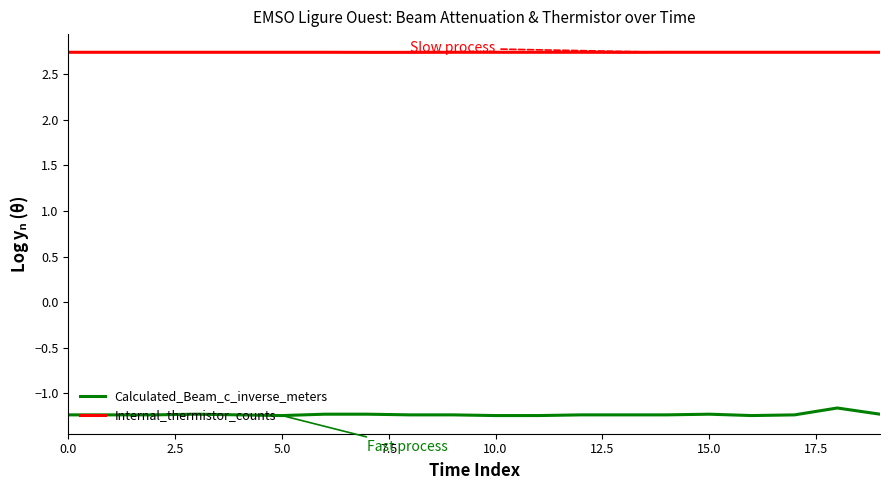

True or false: Internal_thermistor_counts and Calculated_Beam_c_inverse_meters intersect in this chart.

False